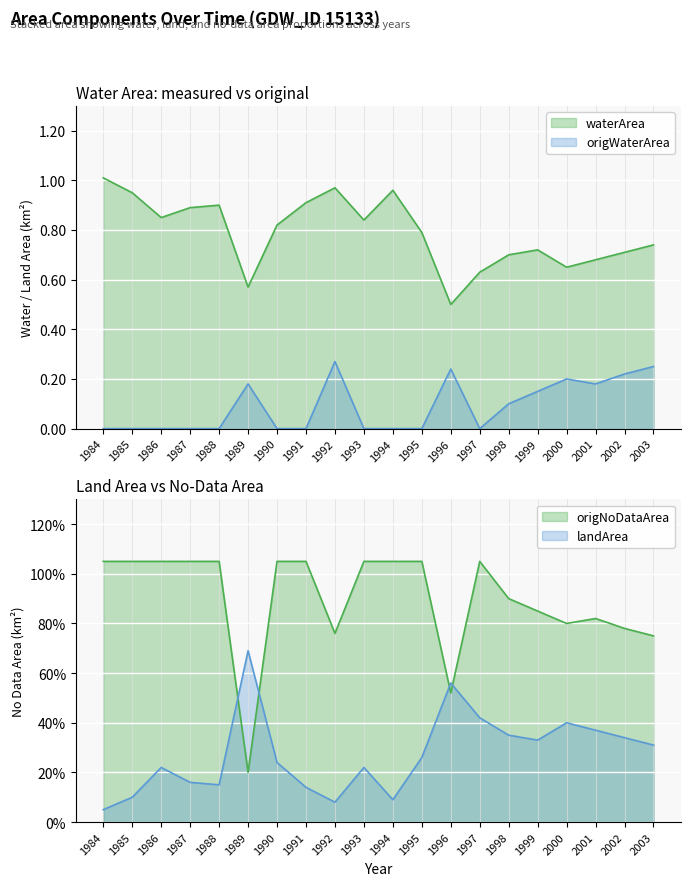

How many interior local peaks does the origNoDataArea series have?

2